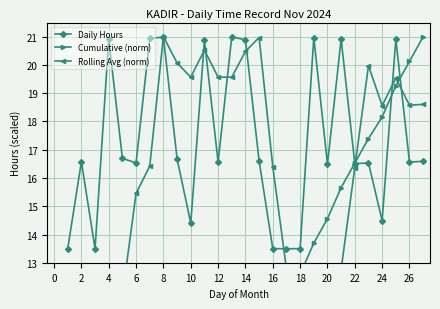

Where is the first local maximum for Daily Hours?

2